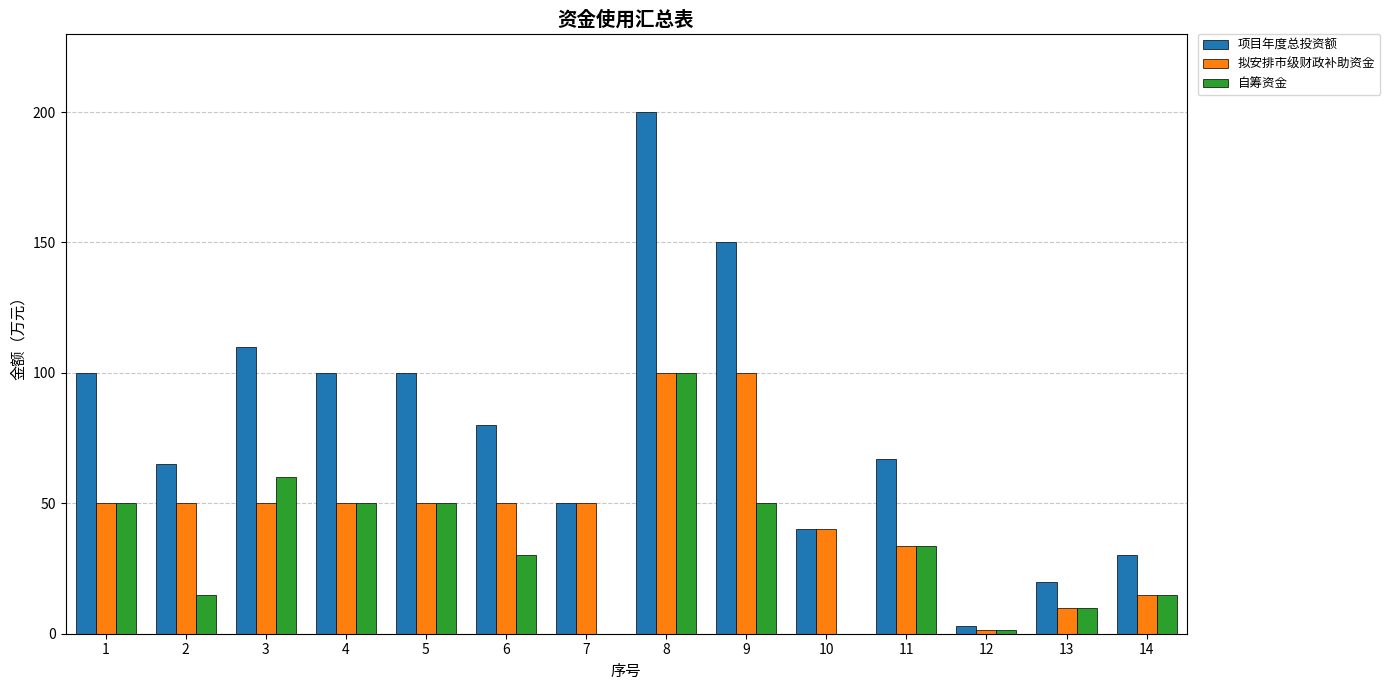

At which category does the chart reach its peak across all series?

8